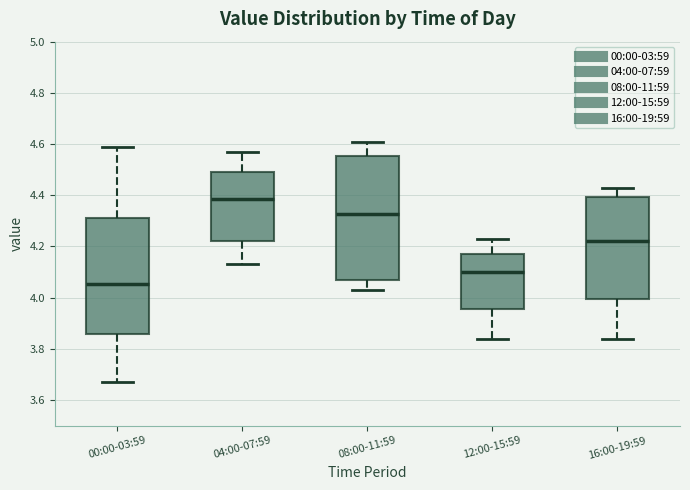

Where does the median line of the box for 00:00-03:59 sit on the y-axis? The values are not printed on the chart, so give them approximately, as read against the axis.

4.06